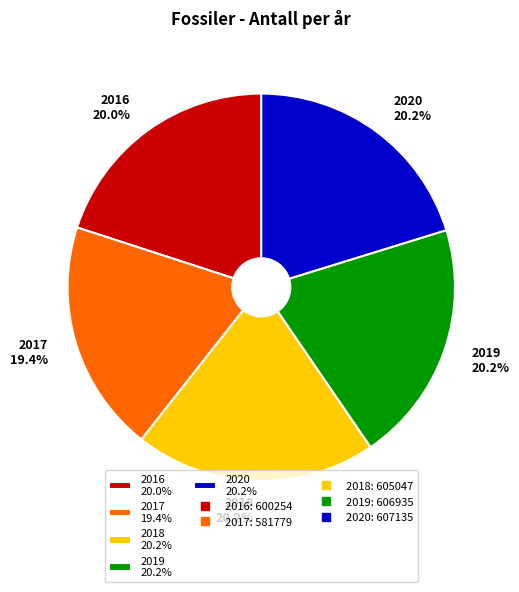

True or false: 2016 accounts for 20% of the total.

True